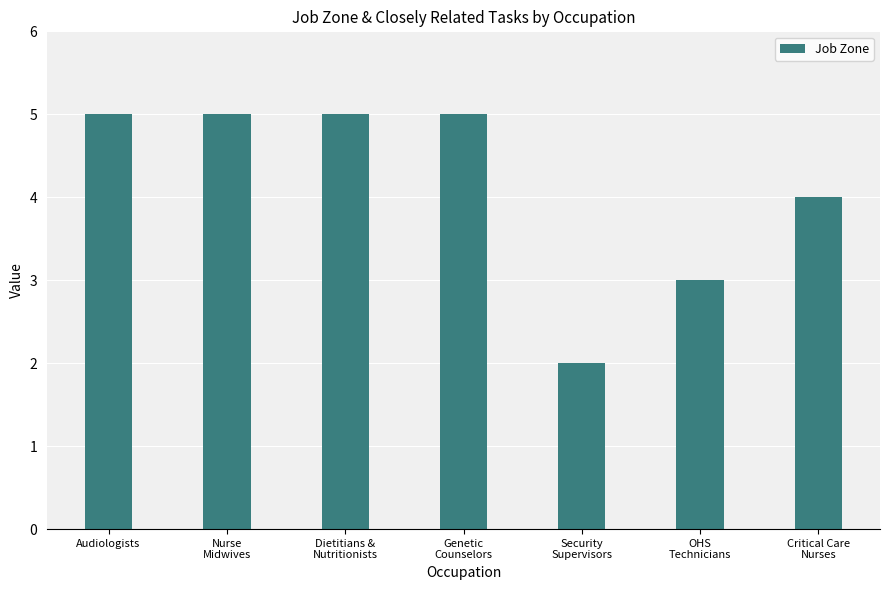

At which category does the chart reach its minimum across all series?

Security
Supervisors